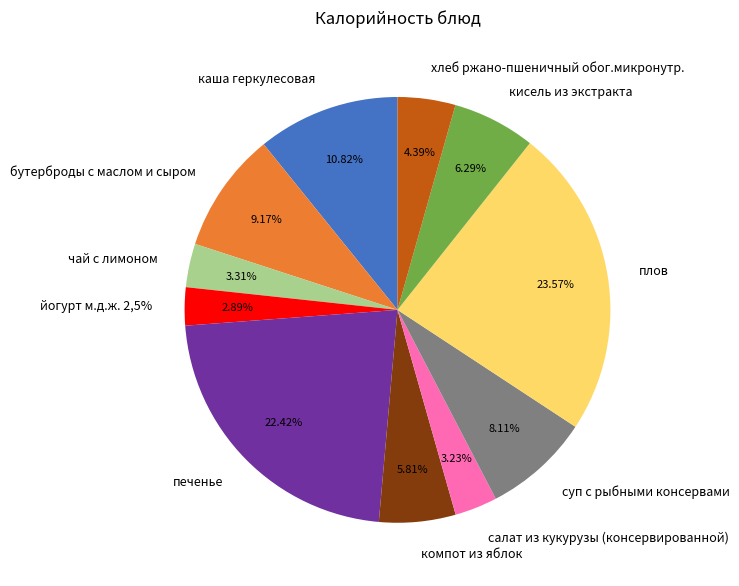

Count the number of slices in the pie.

11